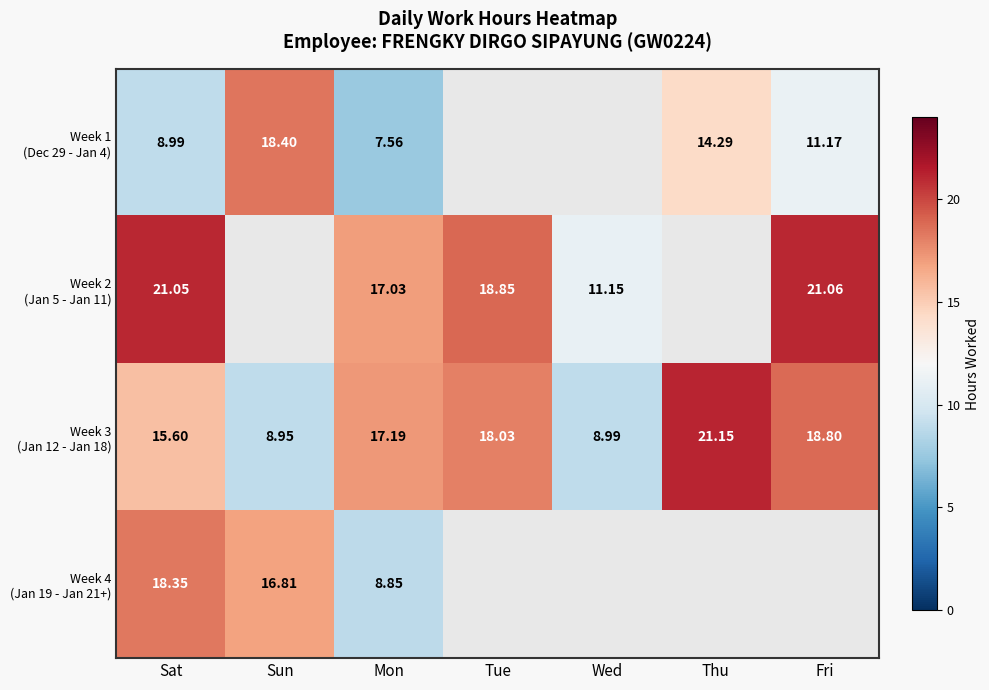

At which label does Week 1 (Dec 29 - Jan 4) first exceed 14?

Sun